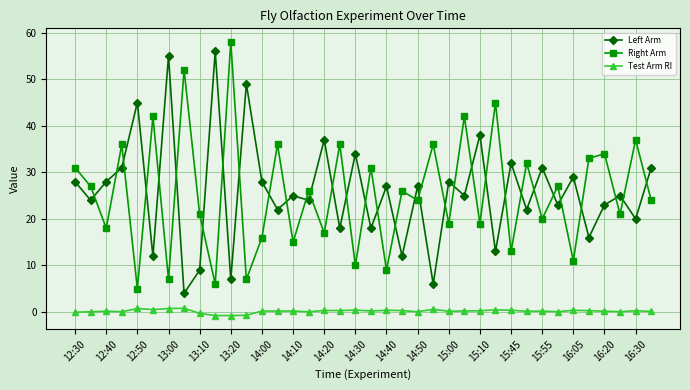

True or false: Right Arm and Test Arm RI cross at least once.

False